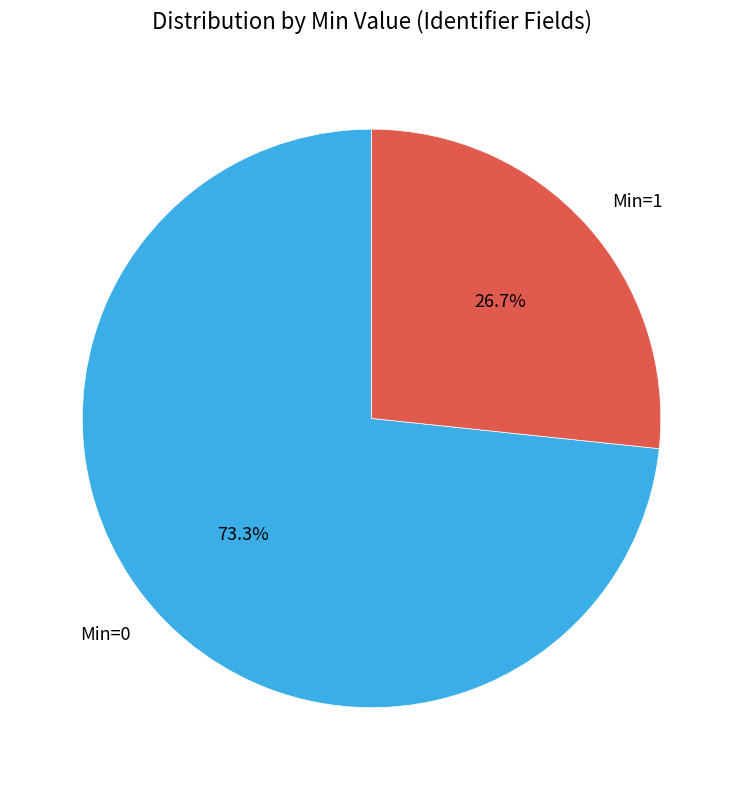

Which category has the smallest portion of the pie?

Min=1